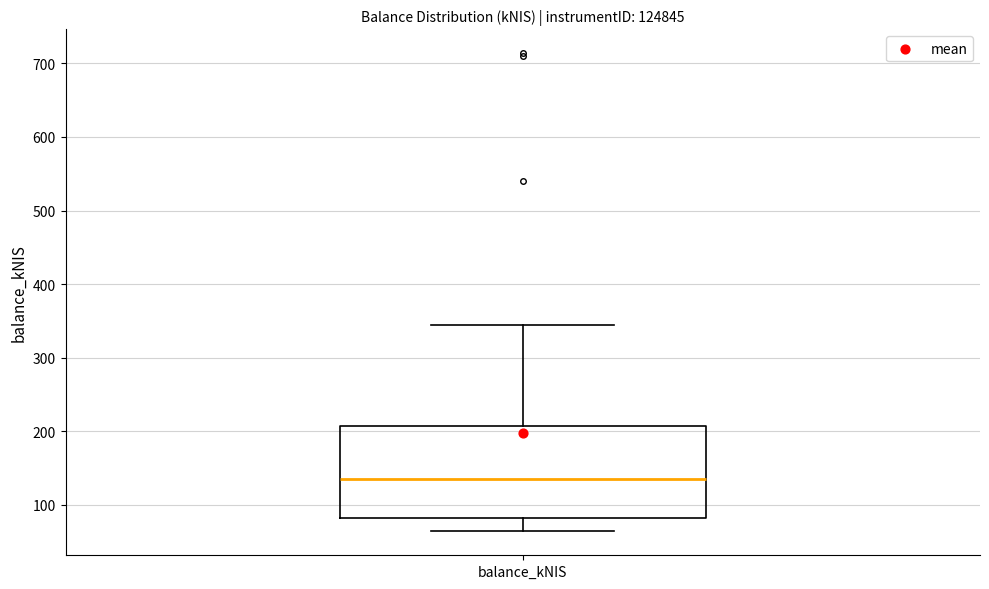

Where is the upper edge of the box for balance_kNIS on the y-axis? The values are not printed on the chart, so give them approximately, as read against the axis.

210